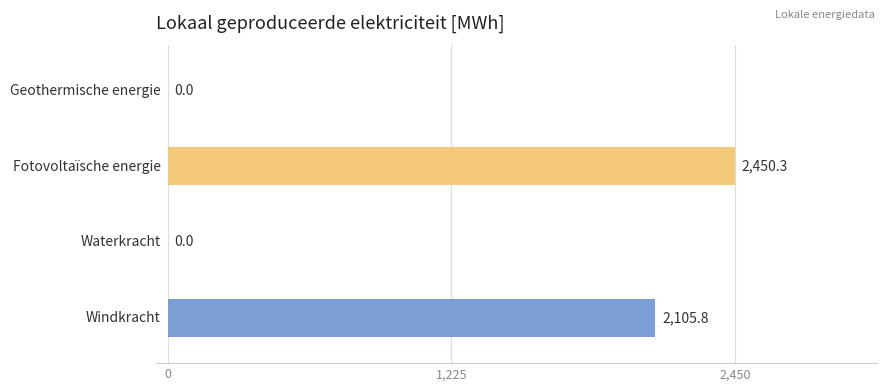

The chart shows a value of 2911.3 at Windkracht. True or false?

False